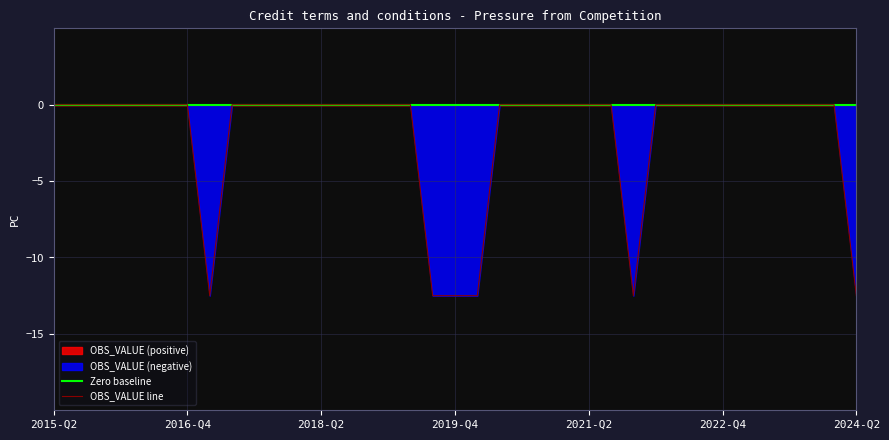

What position from the left is 2017-Q1?

8